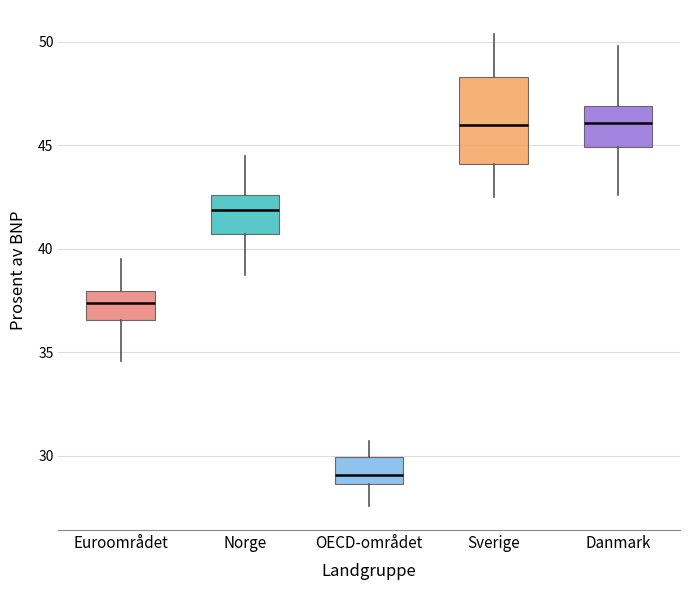

Reading left to right, read every box against the y-axis: the position of its median line, the range the box covers, and the ends of its whiskers. The values are not printed on the chart, so give them approximately, as read against the axis.

Euroområdet: median 37.5, box 36.5 to 38.0, whiskers 34.5 to 39.5
Norge: median 42.0, box 40.5 to 42.5, whiskers 38.5 to 44.5
OECD-området: median 29.0, box 28.5 to 30.0, whiskers 27.5 to 30.5
Sverige: median 46.0, box 44.0 to 48.5, whiskers 42.5 to 50.5
Danmark: median 46.0, box 45.0 to 47.0, whiskers 42.5 to 50.0